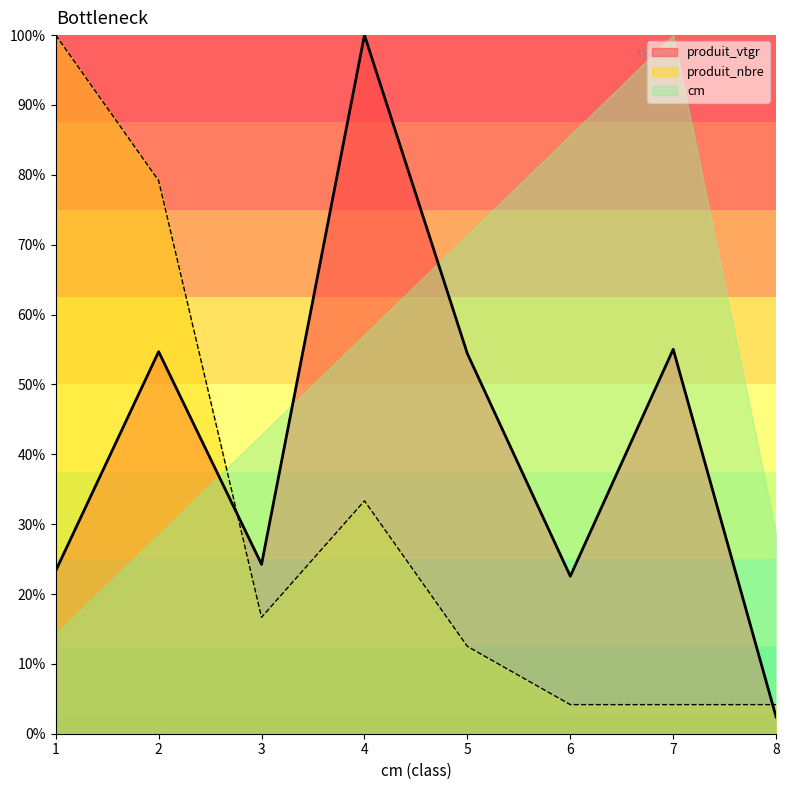

Is the value of produit_nbre at 8 greater than the value of produit_vtgr at 8?

Yes